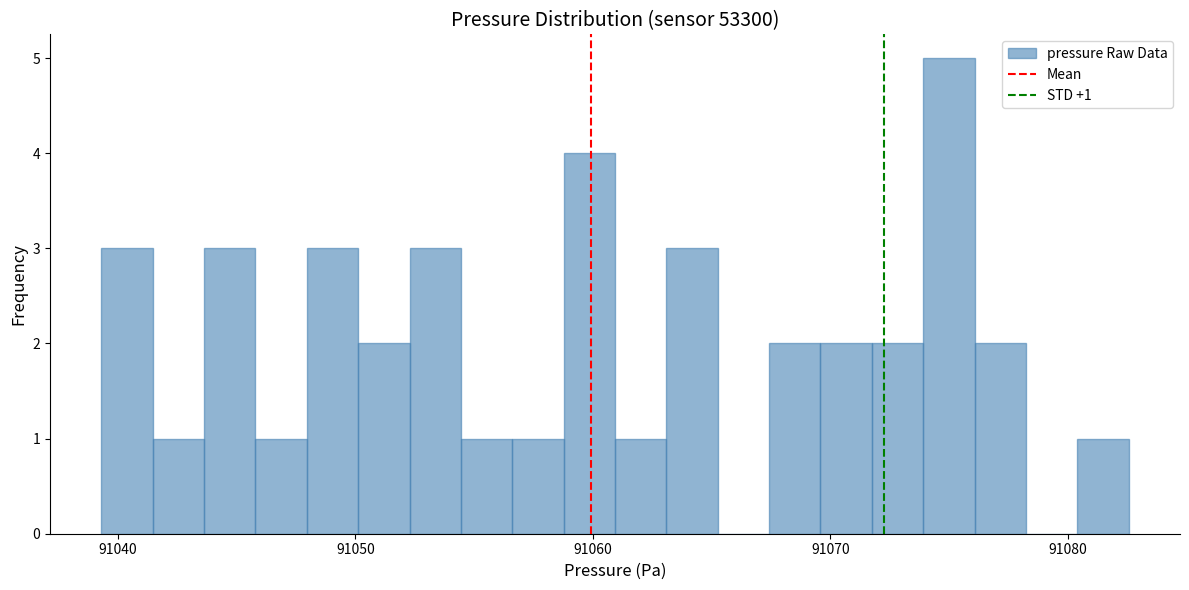

Around what value on the x-axis is the tallest bar? Give the approximate position of its centre, as read against the axis.

91075